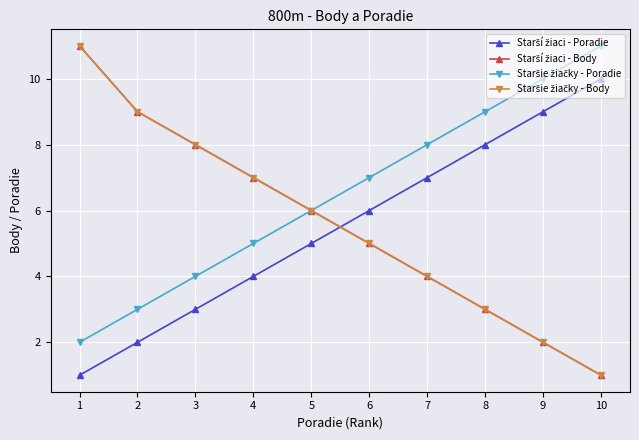

True or false: Staršie žiačky - Poradie and Starší žiaci - Body cross at least once.

False